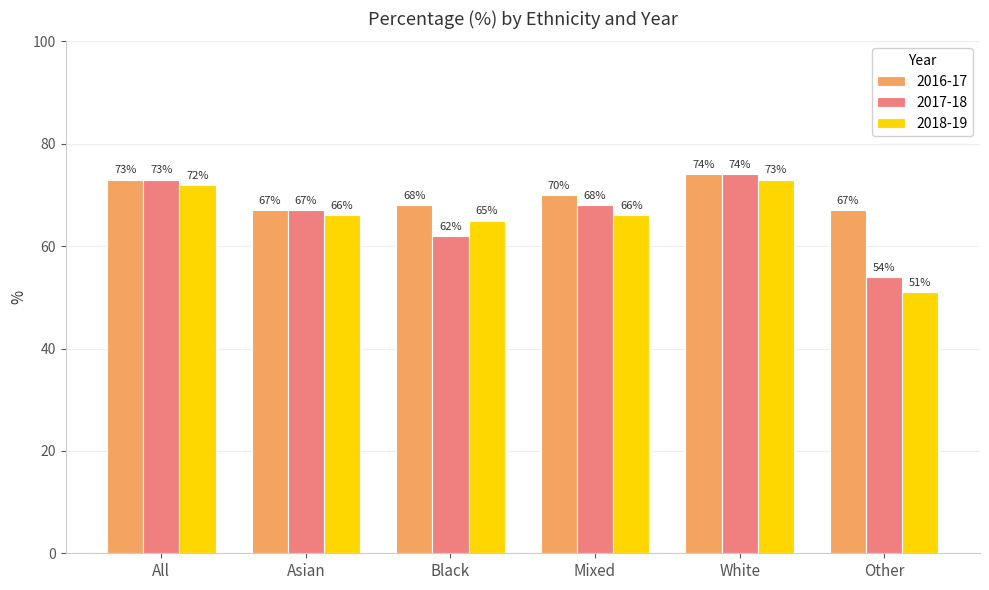

True or false: 2018-19 has a value of 95 at Asian.

False